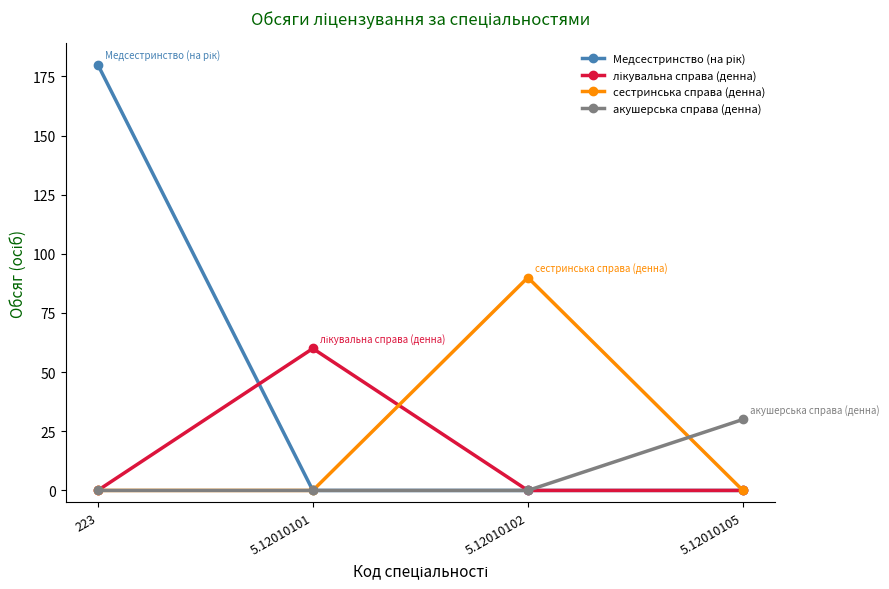

Count the сестринська справа (денна) values in the range 0 to 90.

4